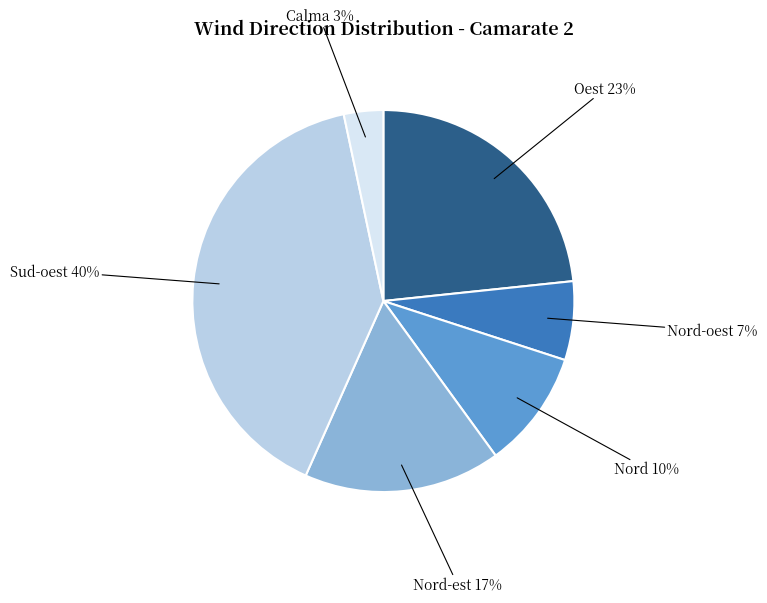

To the nearest percent, what is the difference between the largest and smallest slice percentages?

37%